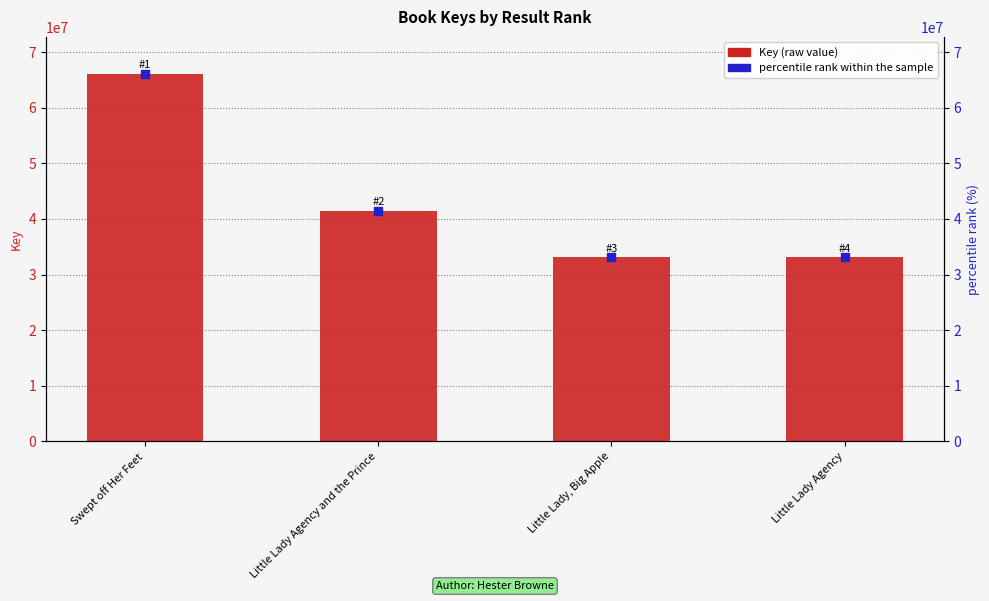

What are all the series names shown in the legend?

Key (raw value), percentile rank within the sample